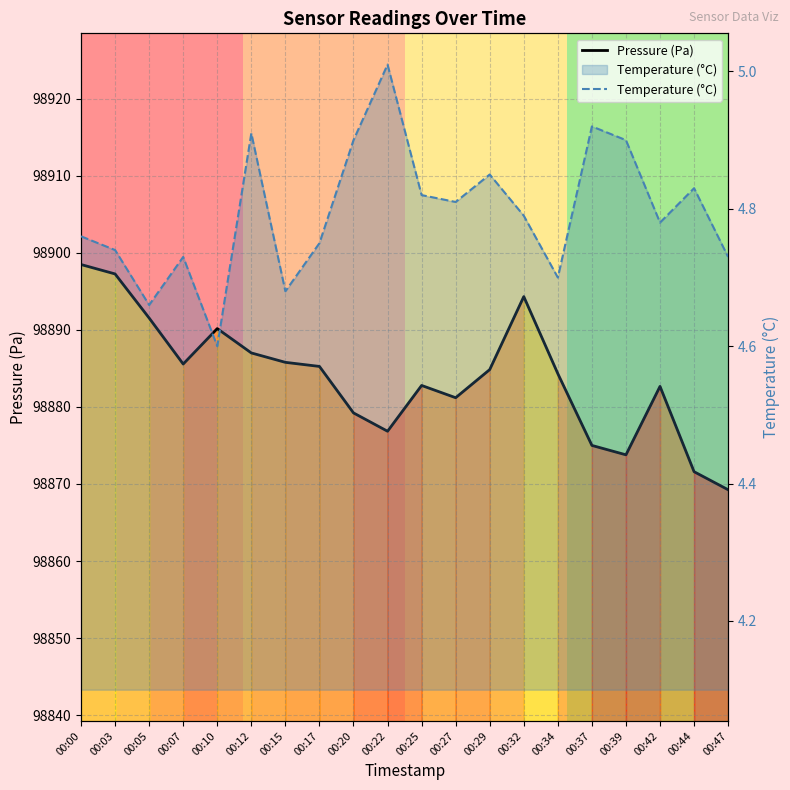

Which series has the largest range (max minus min)?

Pressure (Pa)